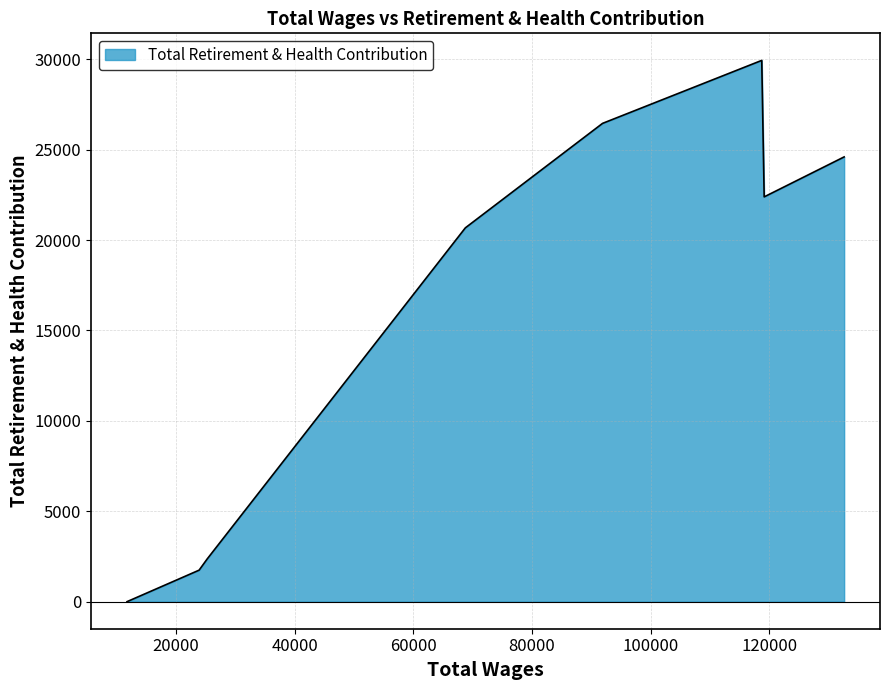

What is the difference between the maximum and minimum values?

29933